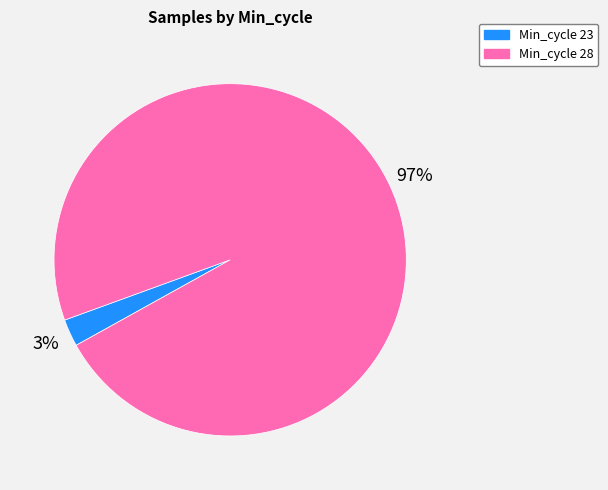

Is there any slice that represents more than half of the pie?

Yes